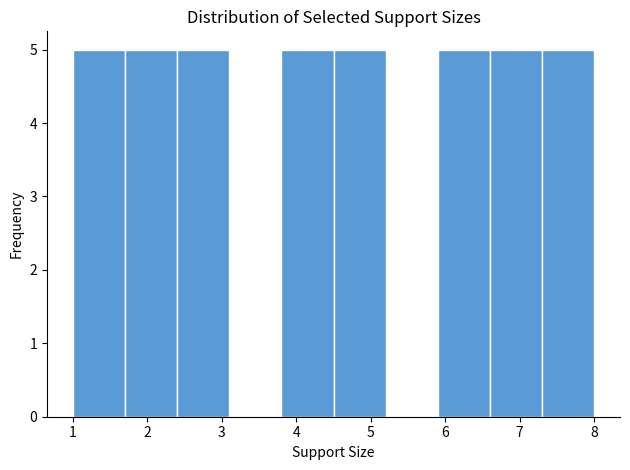

What is the height of the bar covering 6.6 to 7.3 on the x-axis? The values are not printed on the chart, so give them approximately, as read against the axis.

5